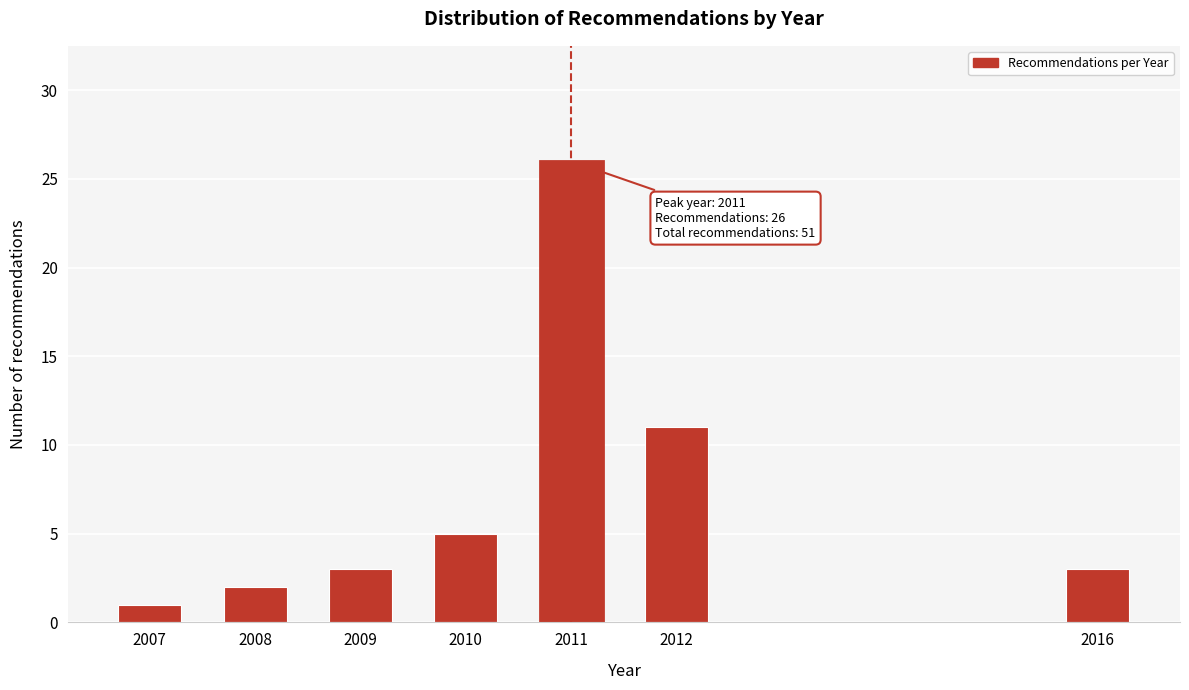

Reading right to left, extract all data points from this chart.

2016=3	2012=11	2011=26	2010=5	2009=3	2008=2	2007=1